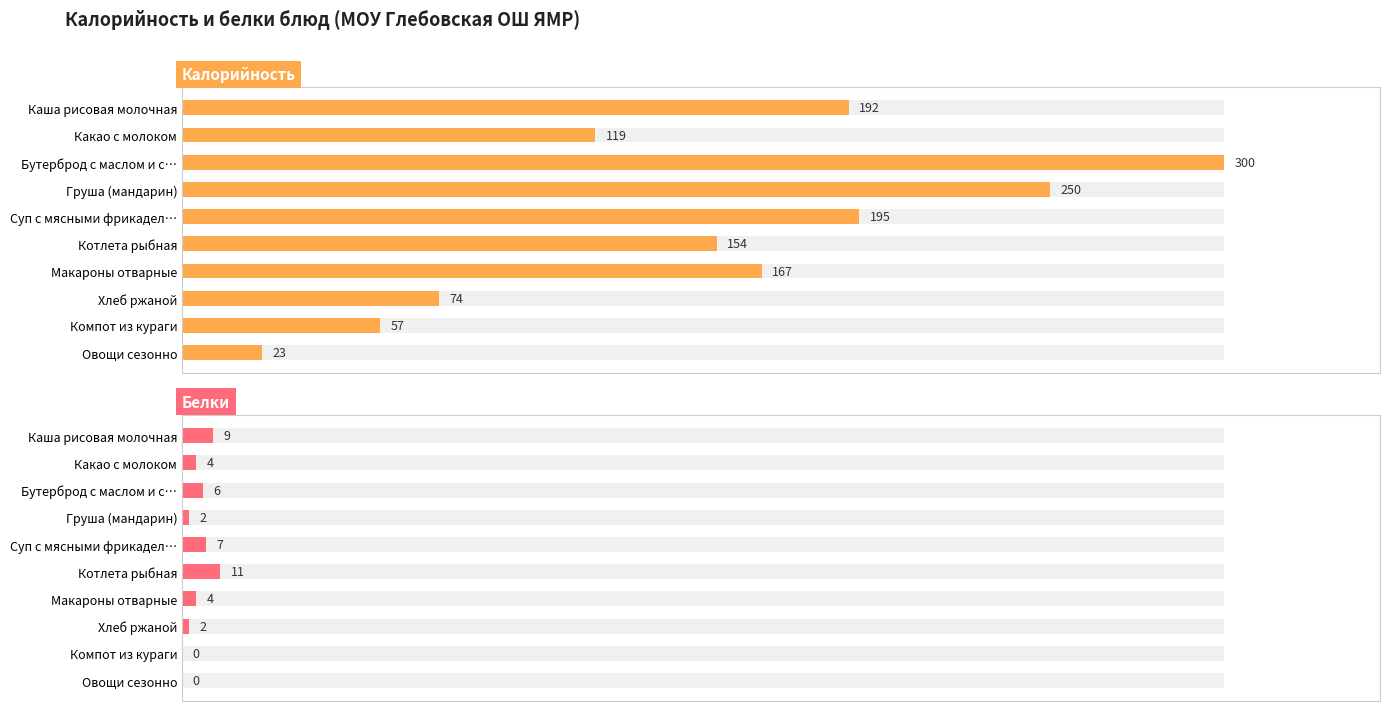

True or false: Белки has a value of 12 at Суп с мясными фрикадел….

False